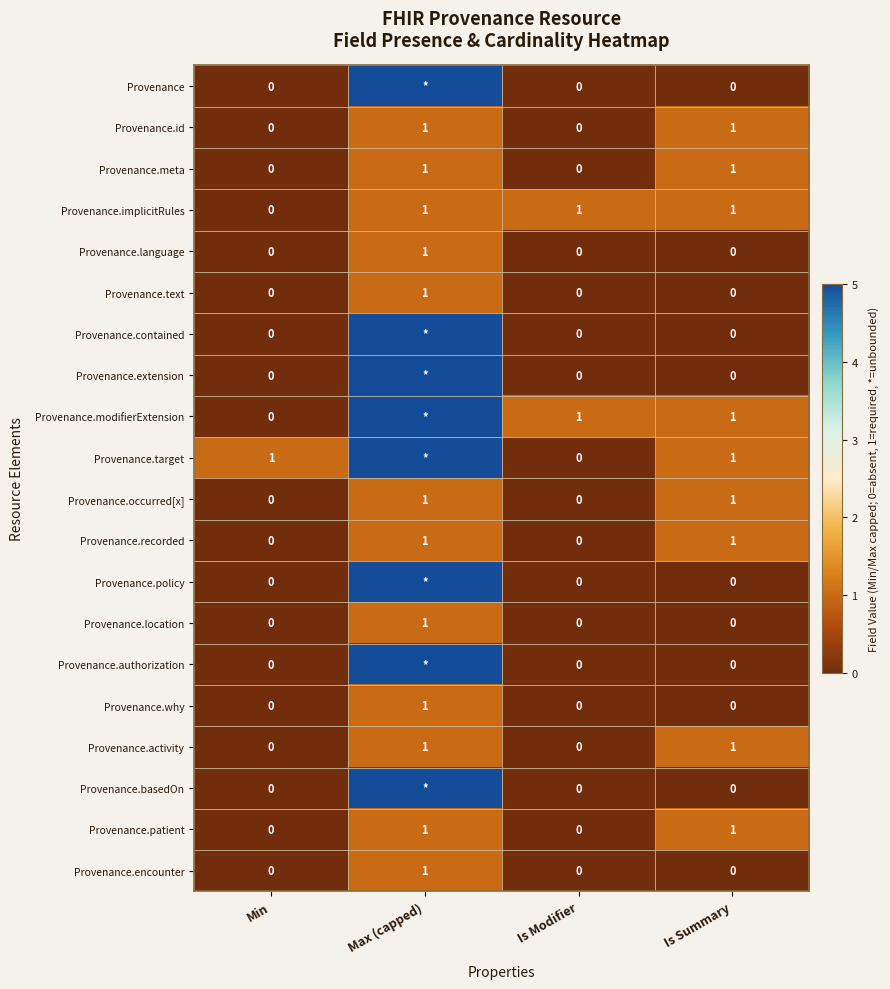

Is it true that Provenance.activity equals 0 at Min?

True